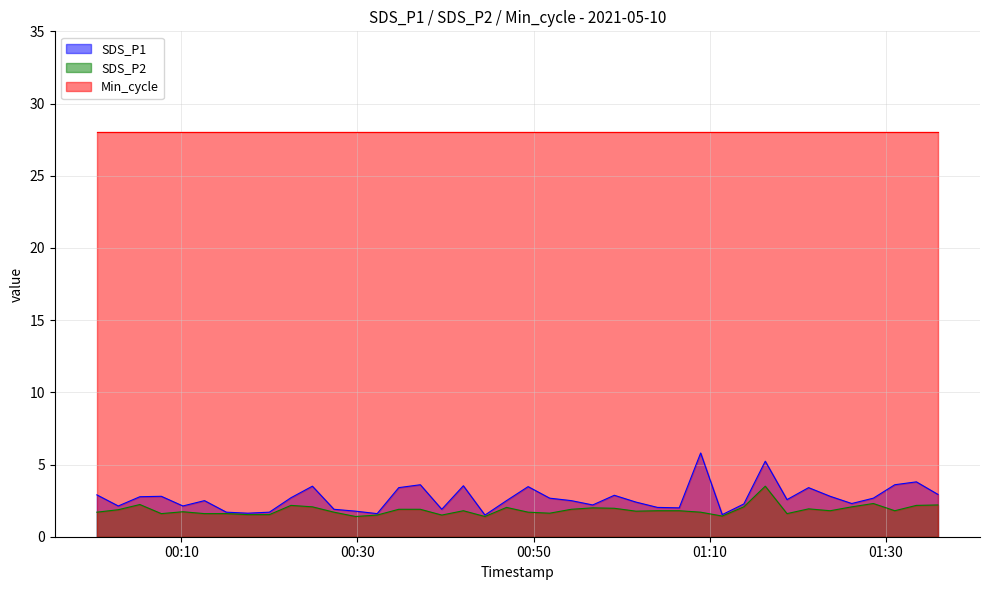

Which series has the widest spread of values?

SDS_P1